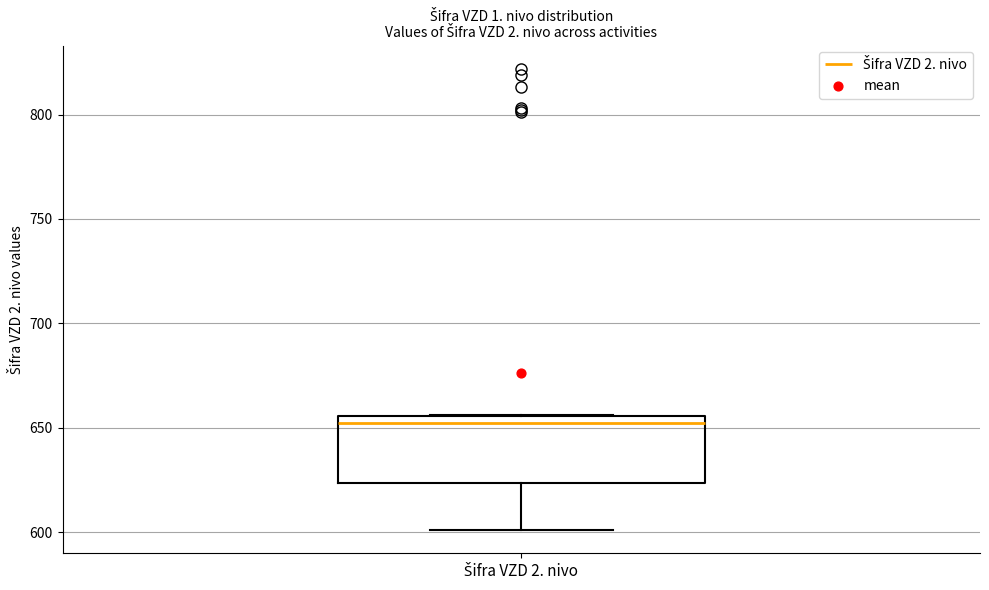

Where is the upper edge of the box for Šifra VZD 2. nivo on the y-axis? The values are not printed on the chart, so give them approximately, as read against the axis.

655